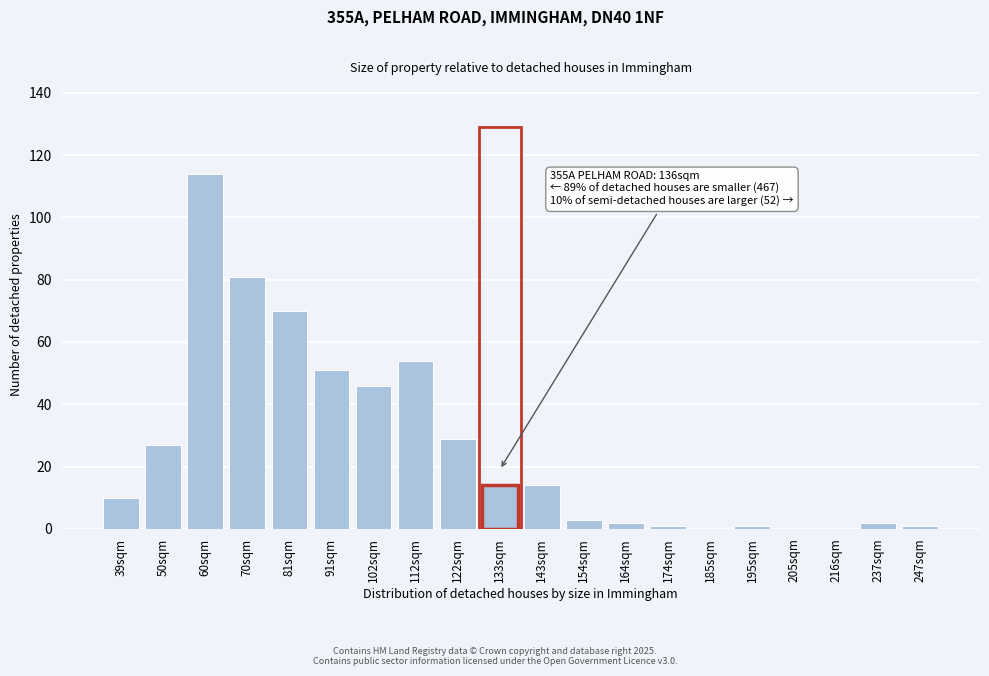

Reading right to left, extract all data points from this chart.

247sqm=1	237sqm=2	216sqm=0	205sqm=0	195sqm=1	185sqm=0	174sqm=1	164sqm=2	154sqm=3	143sqm=14	133sqm=14	122sqm=29	112sqm=54	102sqm=46	91sqm=51	81sqm=70	70sqm=81	60sqm=114	50sqm=27	39sqm=10